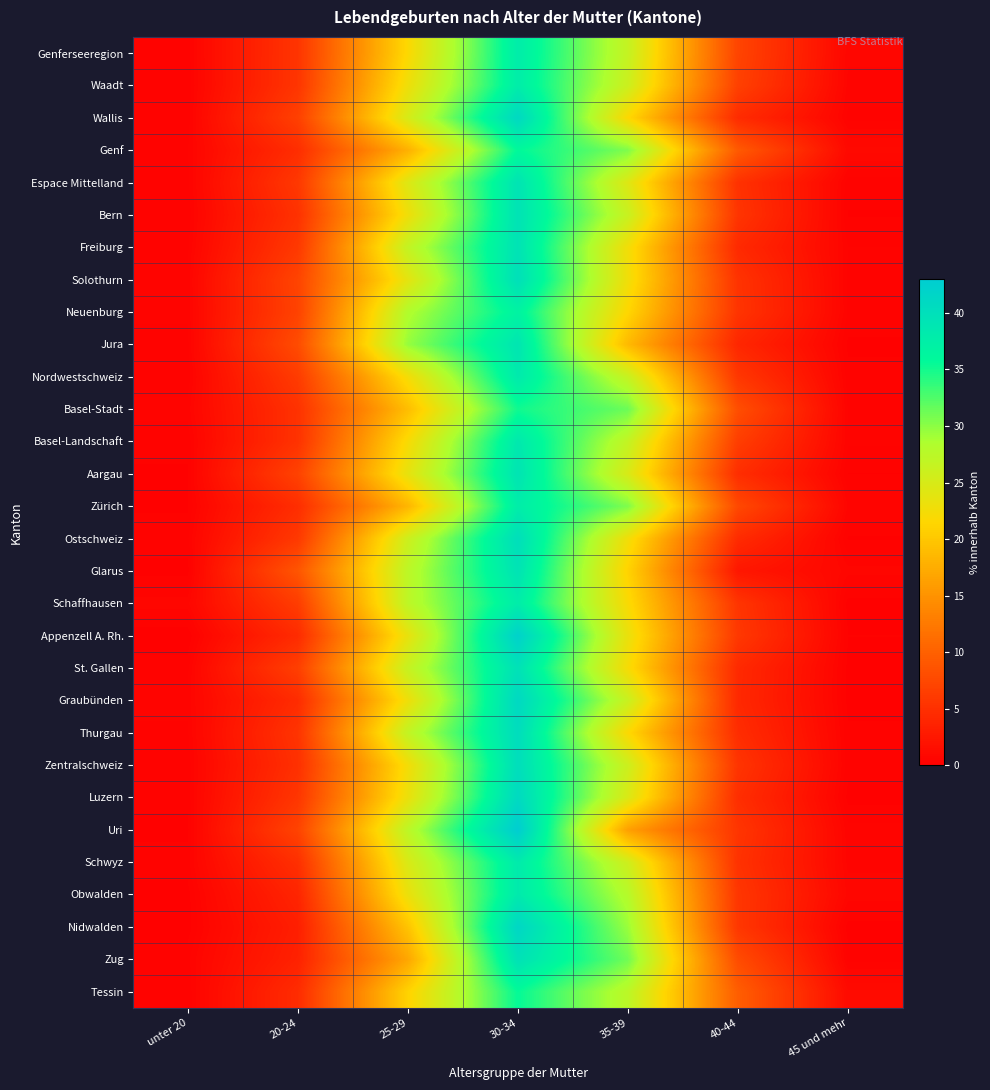

Which label corresponds to the smallest value in the chart?

unter 20